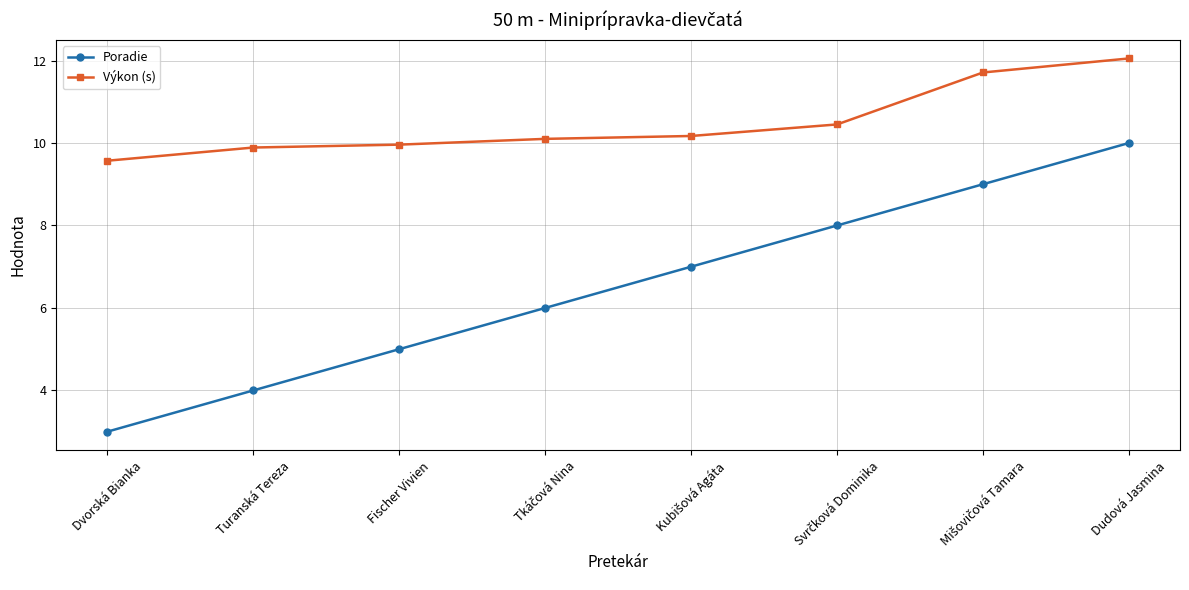

List the series in order of their peak value, highest first.

Výkon (s), Poradie